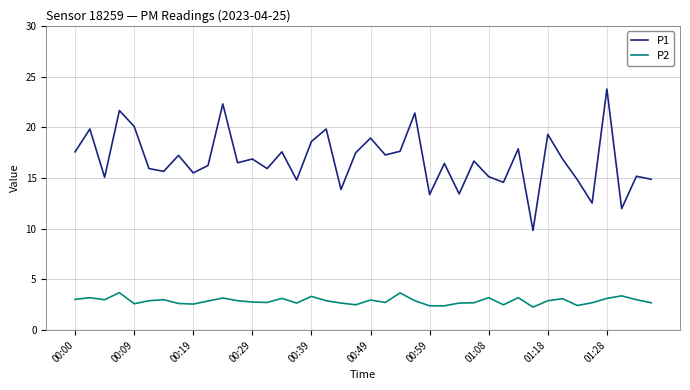

Which series has the largest total across all categories?

P1